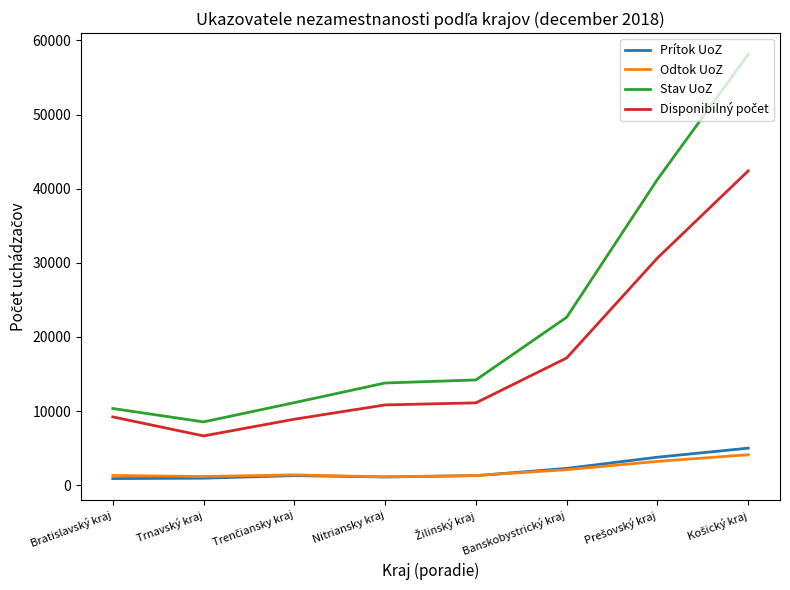

True or false: Prítok UoZ and Stav UoZ intersect in this chart.

False